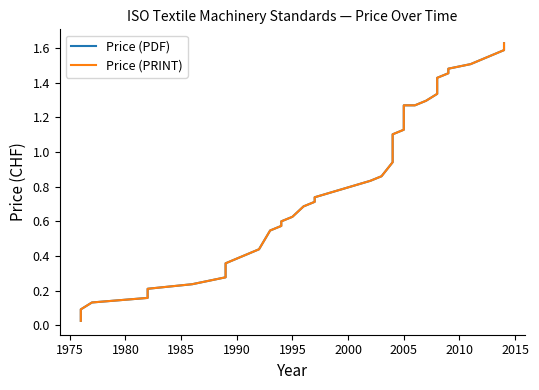

Which series has the largest total across all categories?

Price (PDF)